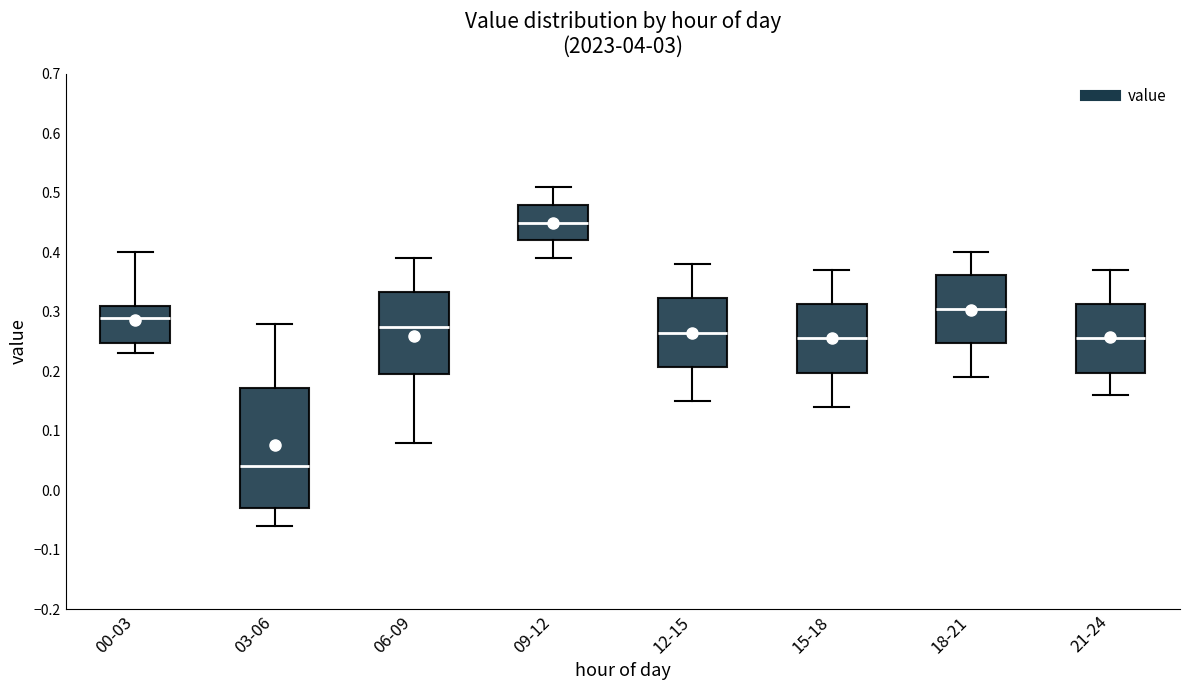

Reading left to right, read every box against the y-axis: the position of its median line, the range the box covers, and the ends of its whiskers. The values are not printed on the chart, so give them approximately, as read against the axis.

00-03: median 0.29, box 0.25 to 0.31, whiskers 0.23 to 0.40
03-06: median 0.04, box -0.03 to 0.17, whiskers -0.06 to 0.28
06-09: median 0.28, box 0.20 to 0.33, whiskers 0.08 to 0.39
09-12: median 0.45, box 0.42 to 0.48, whiskers 0.39 to 0.51
12-15: median 0.27, box 0.21 to 0.32, whiskers 0.15 to 0.38
15-18: median 0.26, box 0.20 to 0.31, whiskers 0.14 to 0.37
18-21: median 0.31, box 0.25 to 0.36, whiskers 0.19 to 0.40
21-24: median 0.26, box 0.20 to 0.31, whiskers 0.16 to 0.37